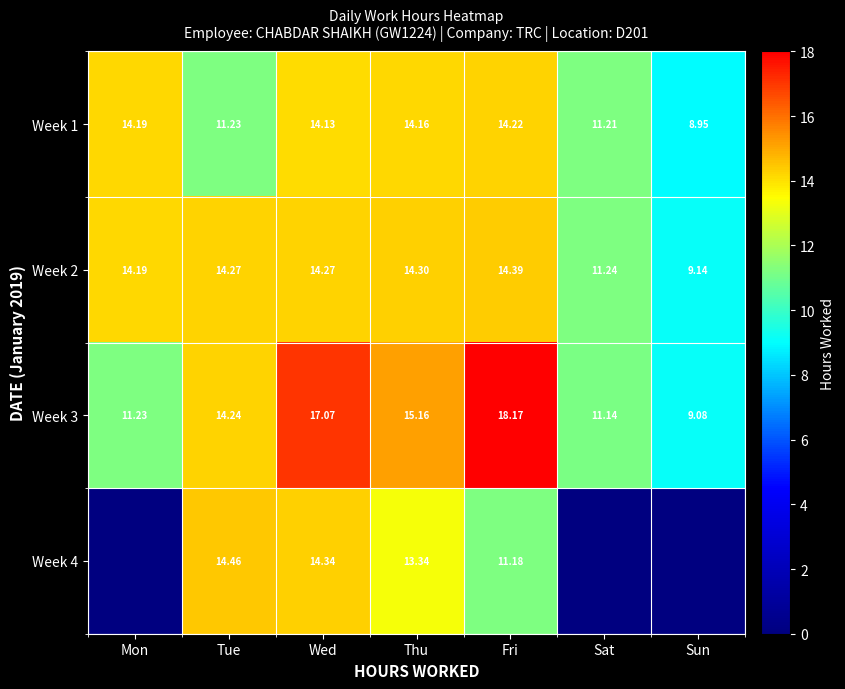

How many data points in Week 3 are less than 14?

3